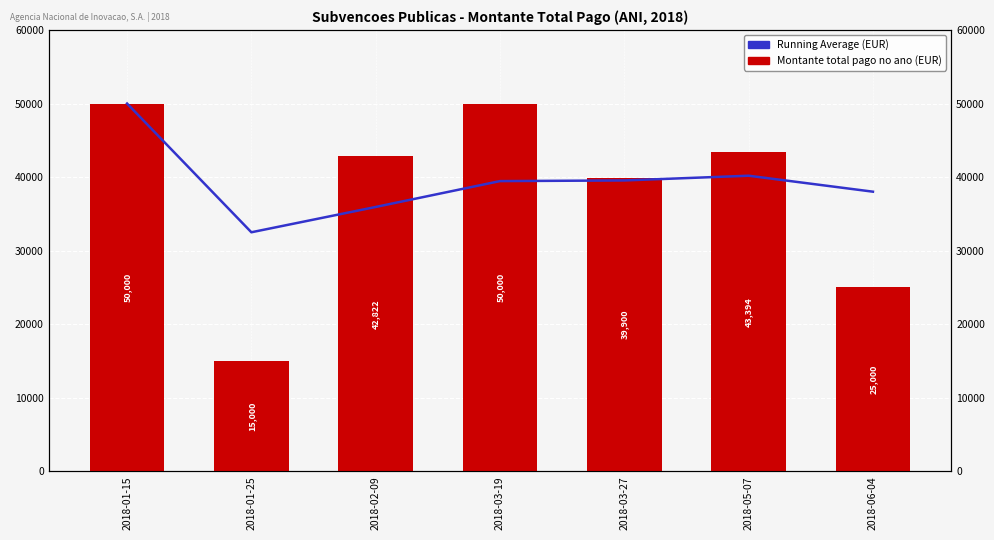

How many distinct data groups are displayed?

2